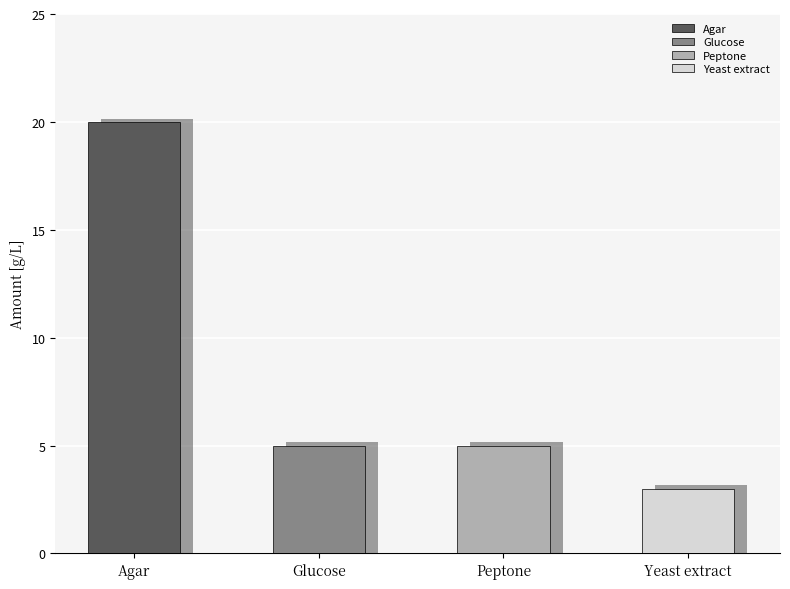

What is the smallest value displayed?

3